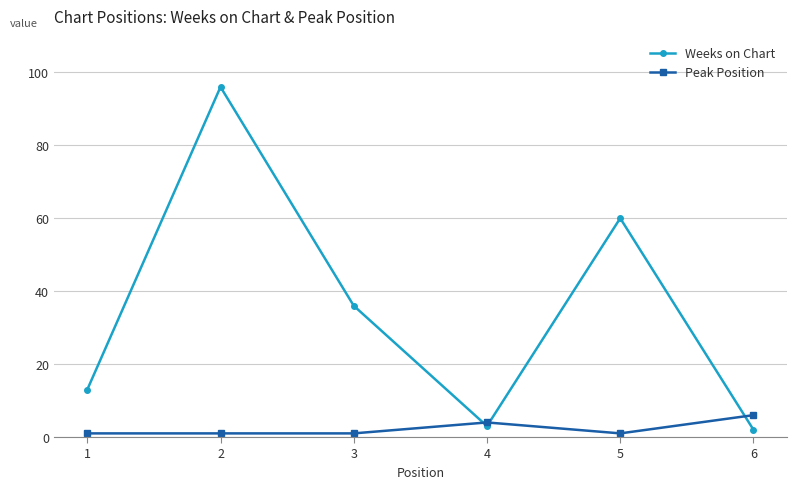

The Peak Position series shows 4 at 4. True or false?

True